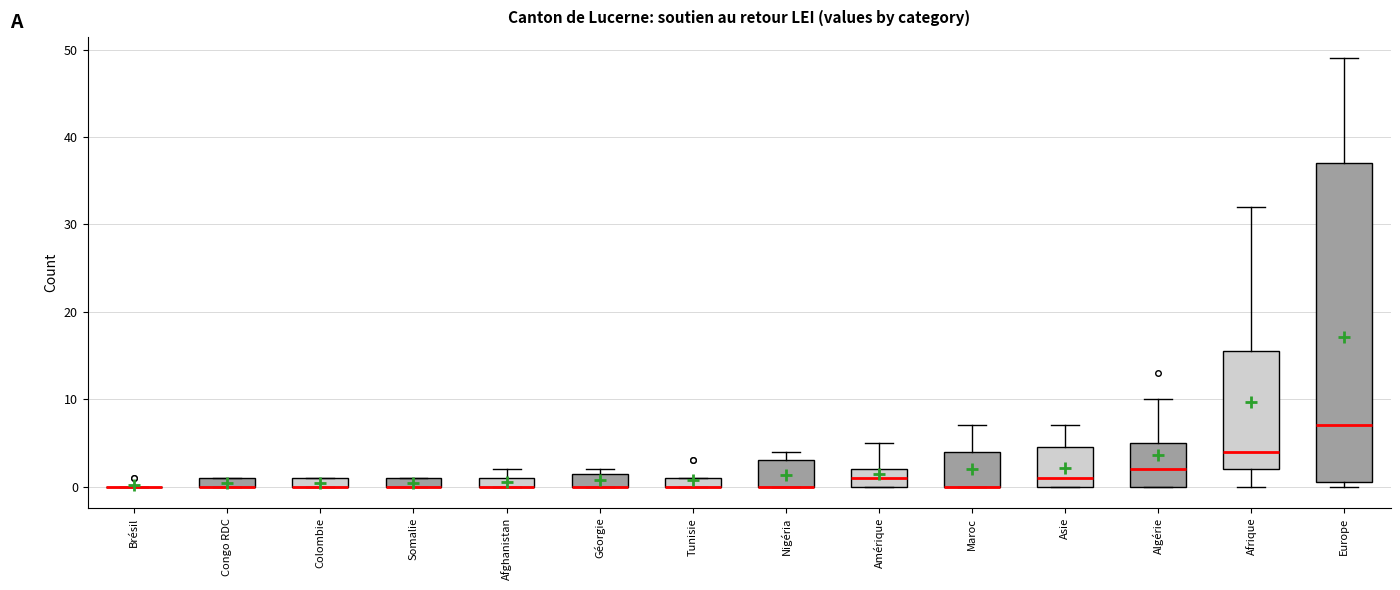

Which box is the tallest, from its lower edge to its upper edge?

Europe